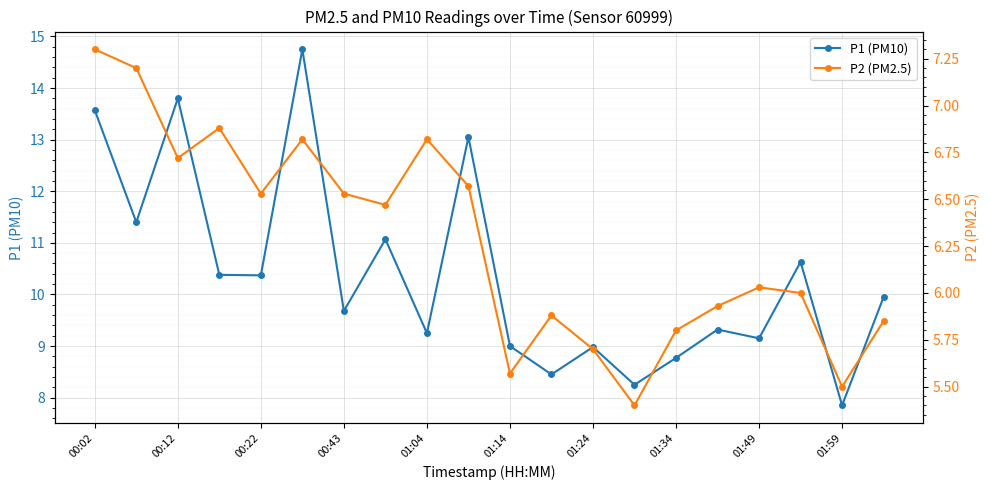

True or false: P1 (PM10) has more than 2 points higher than both neighbors.

True